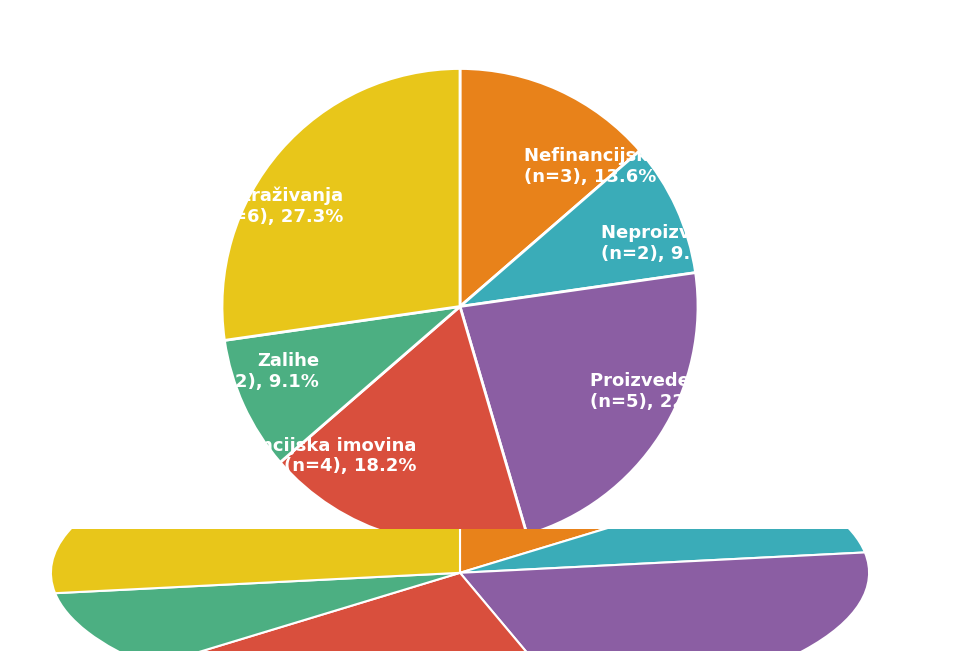

Is there a majority slice in this chart?

No